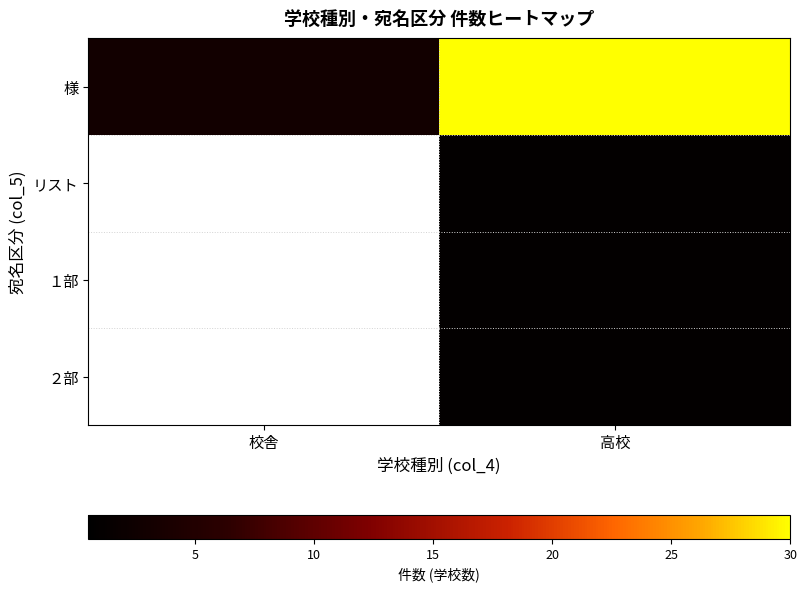

At how many categories does at least one series exceed 11?

1